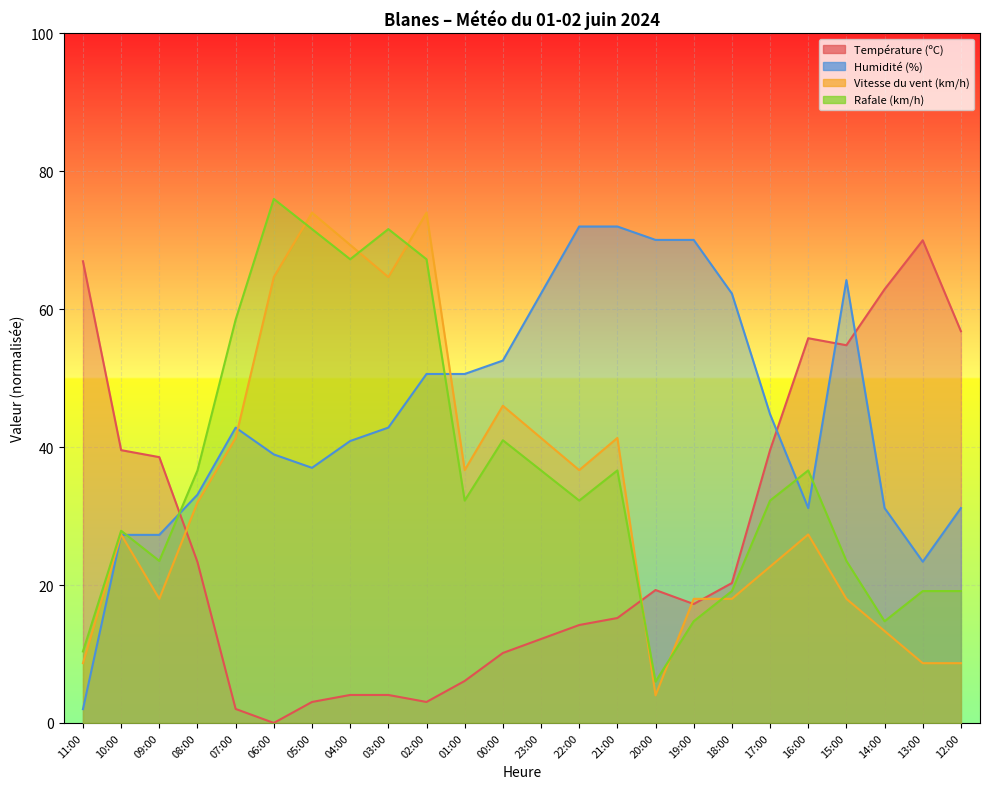

Reading left to right, what are all the values shown in this chart?

Température (ºC): 11:00=67.0	10:00=39.6	09:00=38.6	08:00=23.3	07:00=2.0	06:00=0.0	05:00=3.0	04:00=4.1	03:00=4.1	02:00=3.0	01:00=6.1	00:00=10.1	23:00=12.2	22:00=14.2	21:00=15.2	20:00=19.3	19:00=17.2	18:00=20.3	17:00=39.6	16:00=55.8	15:00=54.8	14:00=62.9	13:00=70.0	12:00=56.8
Humidité (%): 11:00=2.0	10:00=27.3	09:00=27.3	08:00=33.1	07:00=42.8	06:00=38.9	05:00=37.0	04:00=40.9	03:00=42.8	02:00=50.6	01:00=50.6	00:00=52.6	23:00=62.3	22:00=72.0	21:00=72.0	20:00=70.1	19:00=70.1	18:00=62.3	17:00=44.8	16:00=31.2	15:00=64.2	14:00=31.2	13:00=23.4	12:00=31.2
Vitesse du vent (km/h): 11:00=8.7	10:00=27.3	09:00=18.0	08:00=32.0	07:00=41.3	06:00=64.7	05:00=74.0	04:00=69.3	03:00=64.7	02:00=74.0	01:00=36.7	00:00=46.0	23:00=41.3	22:00=36.7	21:00=41.3	20:00=4.0	19:00=18.0	18:00=18.0	17:00=22.7	16:00=27.3	15:00=18.0	14:00=13.3	13:00=8.7	12:00=8.7
Rafale (km/h): 11:00=10.4	10:00=27.9	09:00=23.5	08:00=36.6	07:00=58.5	06:00=76.0	05:00=71.6	04:00=67.2	03:00=71.6	02:00=67.2	01:00=32.2	00:00=41.0	23:00=36.6	22:00=32.2	21:00=36.6	20:00=6.0	19:00=14.8	18:00=19.1	17:00=32.2	16:00=36.6	15:00=23.5	14:00=14.8	13:00=19.1	12:00=19.1